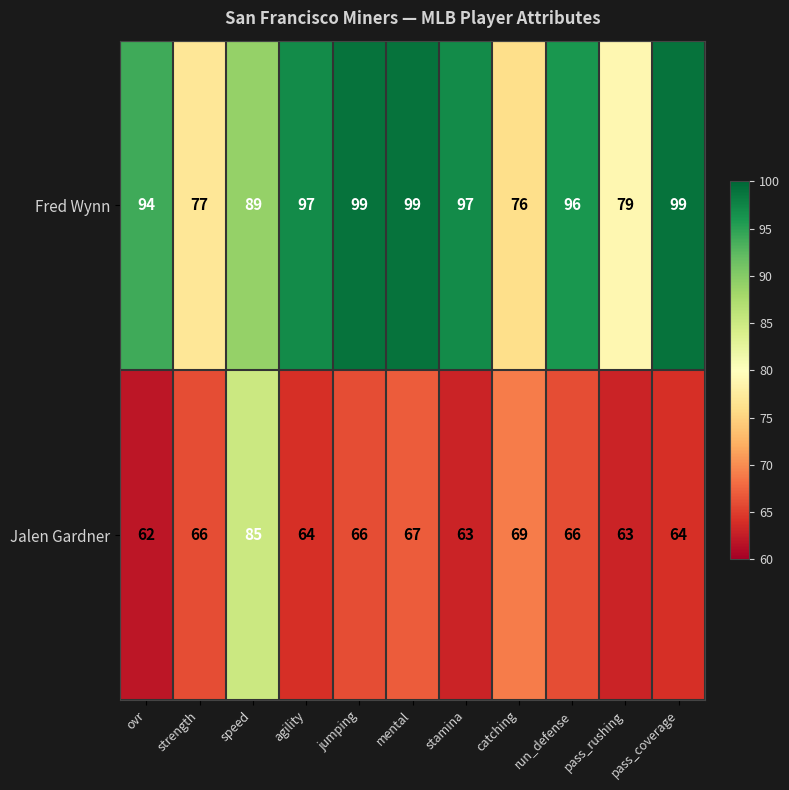

At which label does Jalen Gardner reach its minimum?

ovr